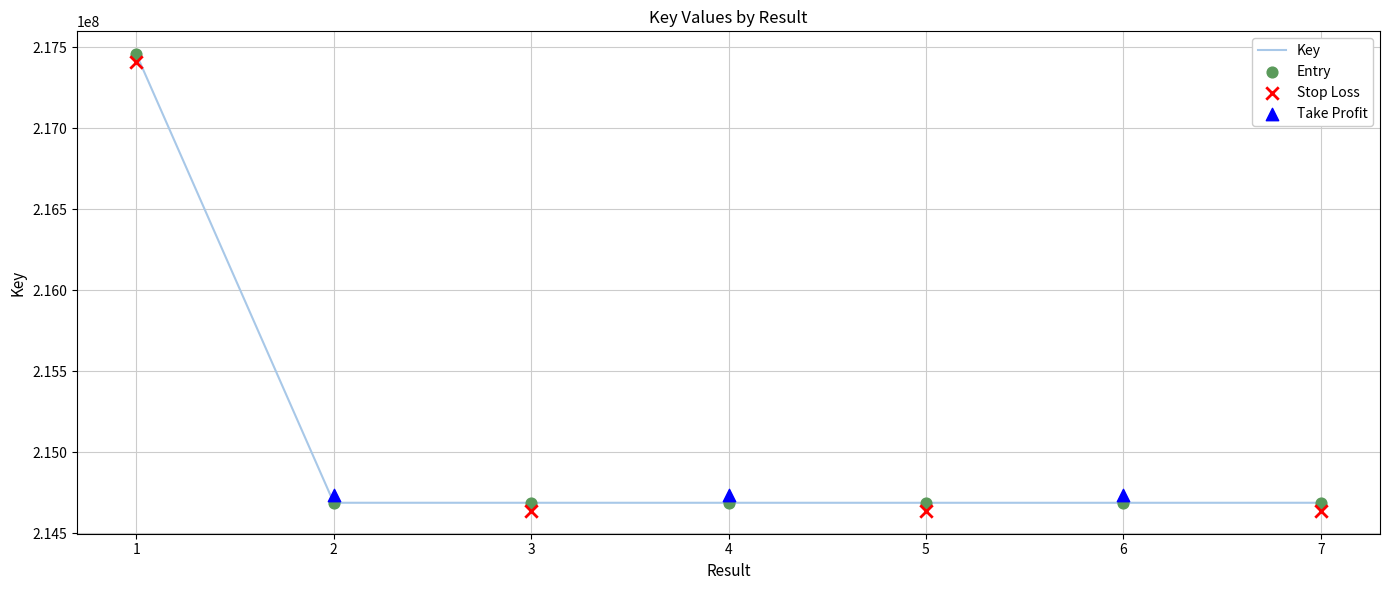

Between 3 and 5, which is larger?

3